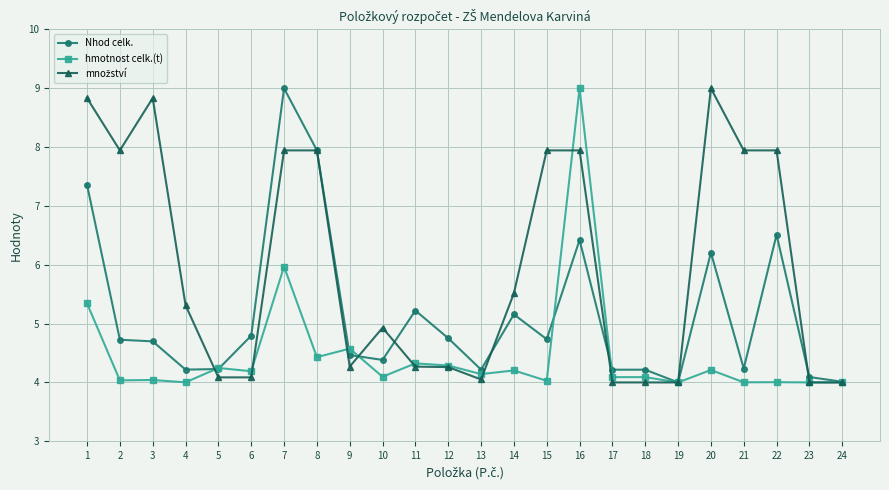

At which category is the sum across all series the highest?

16